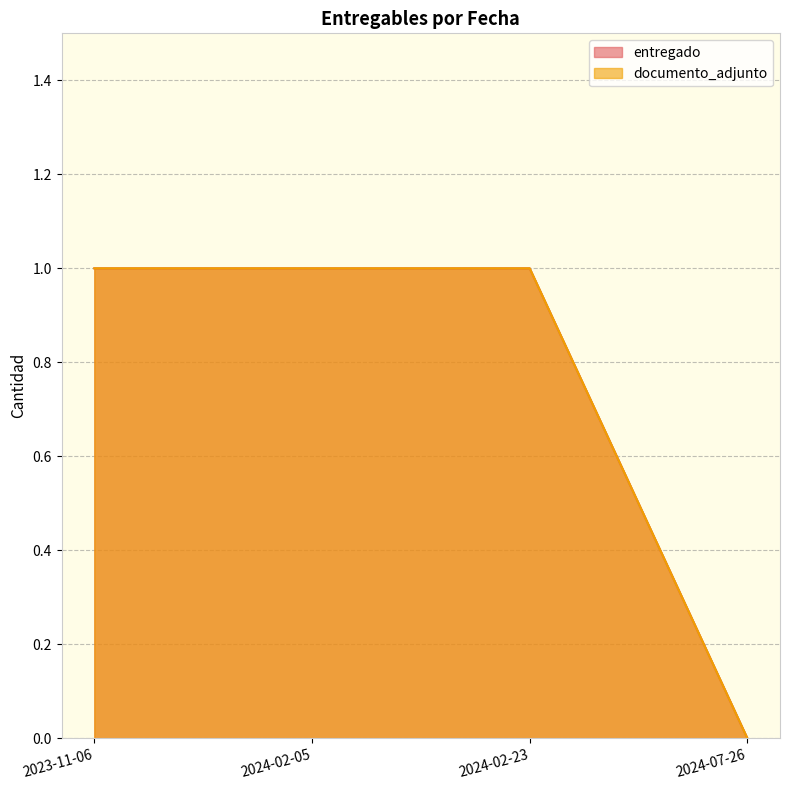

True or false: entregado has more than 2 interior local peaks.

False